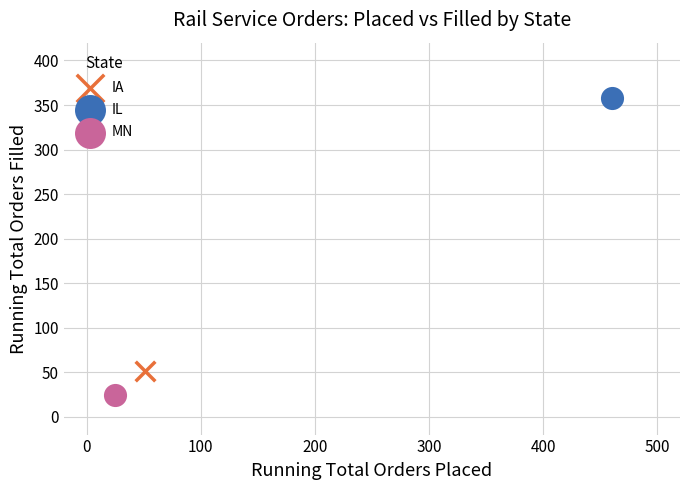

What are all the series names shown in the legend?

IA, IL, MN